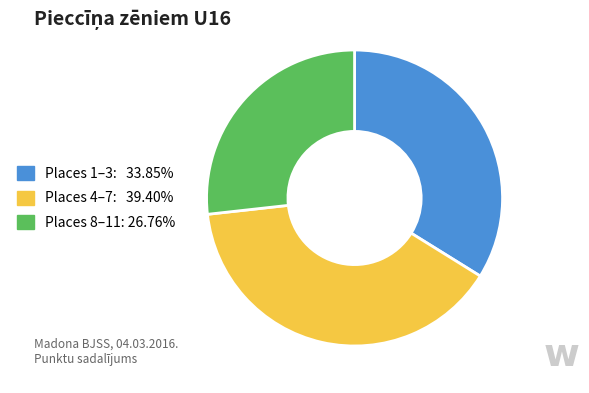

Is there any slice that represents more than half of the pie?

No